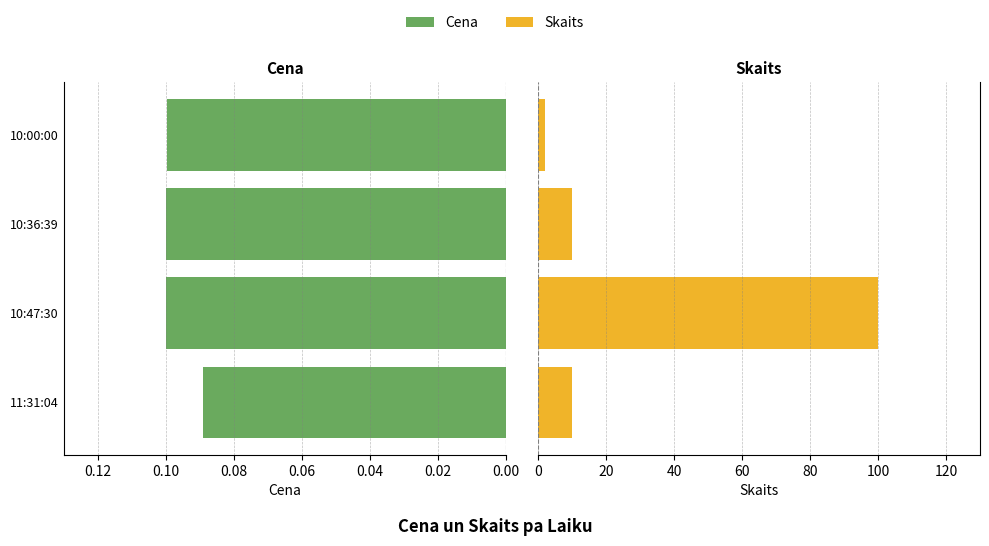

What is the total value across all series at 0.00?

10.1